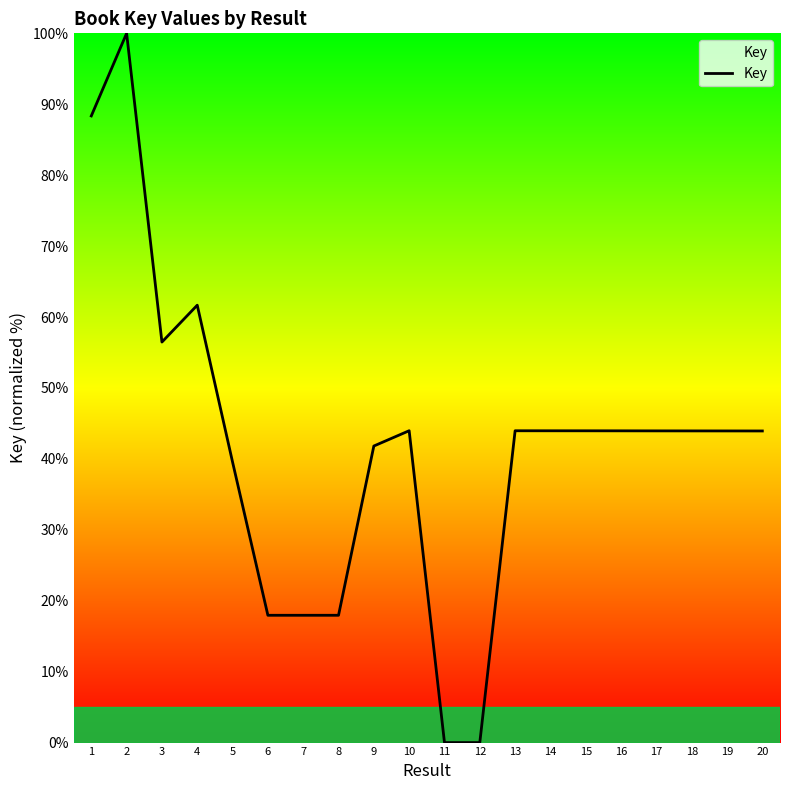

The value at 10 is 74.6. True or false?

False